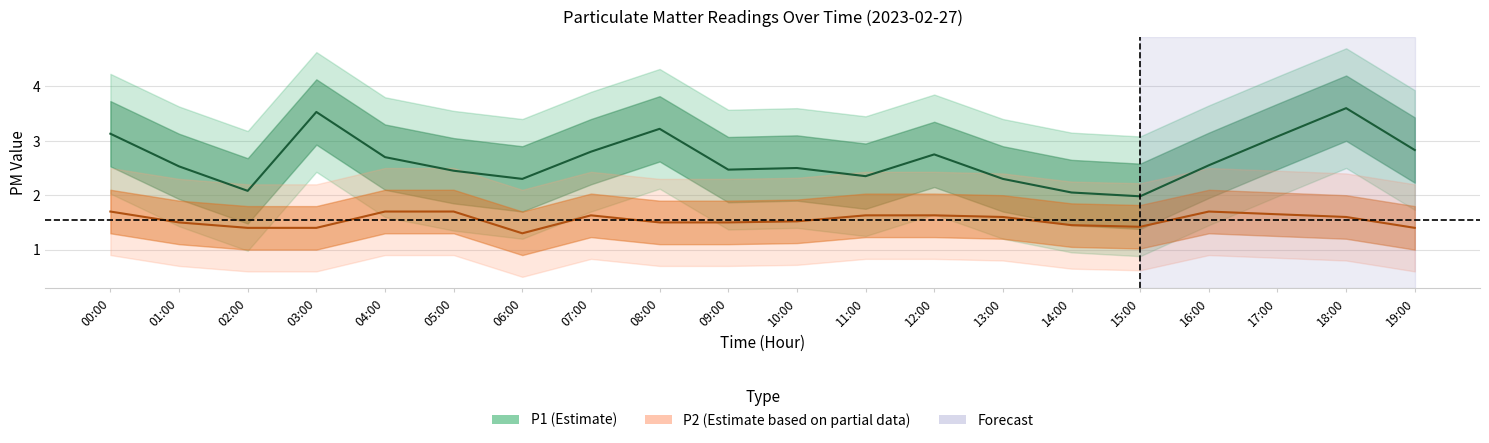

In P2, how many points are higher than both neighbors (excluding endpoints)?

2